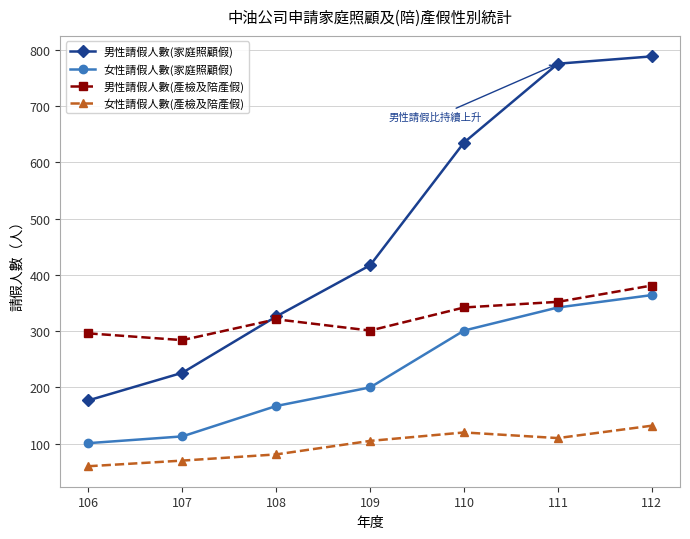

Is the value of 男性請假人數(家庭照顧假) at 112 greater than the value of 男性請假人數(產檢及陪產假) at 110?

Yes